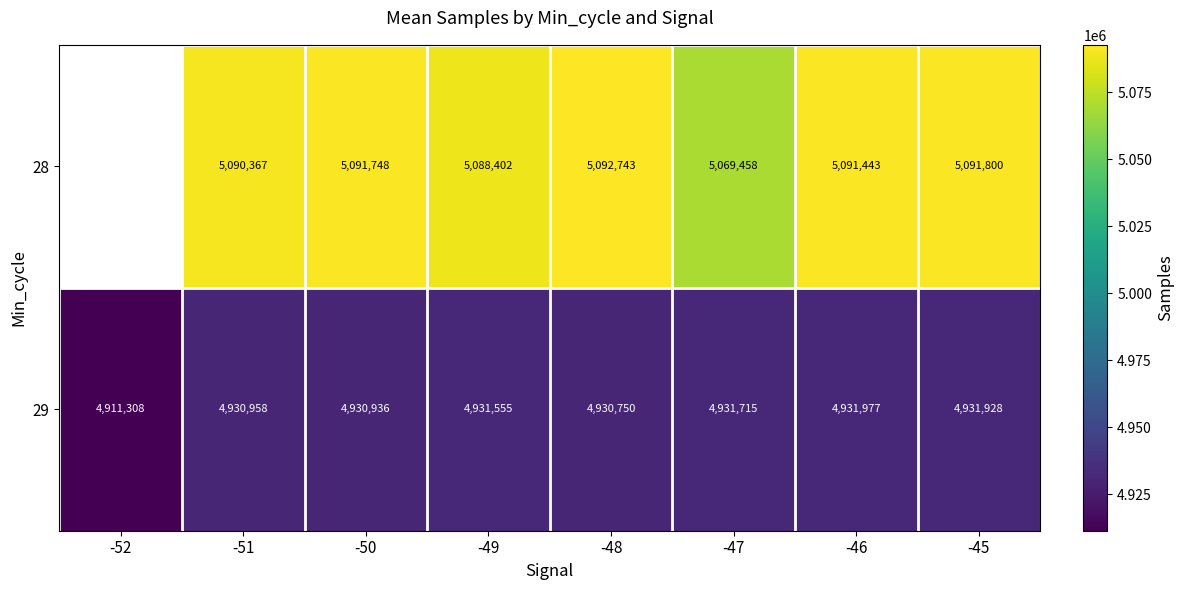

At -47, list the series in order from smallest to largest.

29, 28